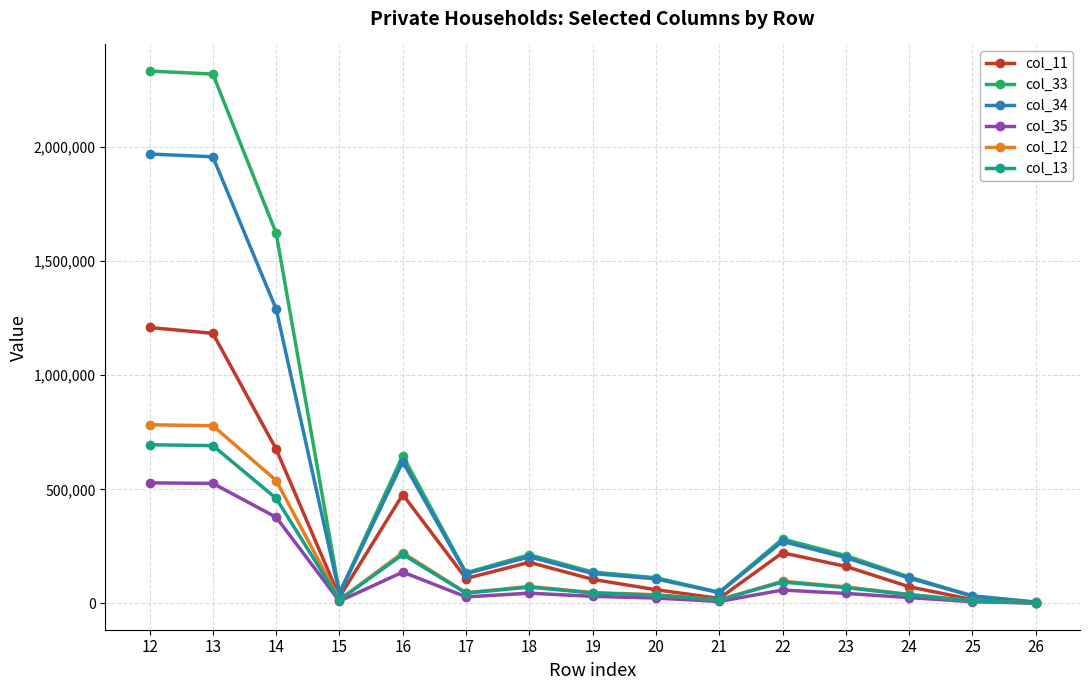

What is the approximate value of col_34 at 16?

621267